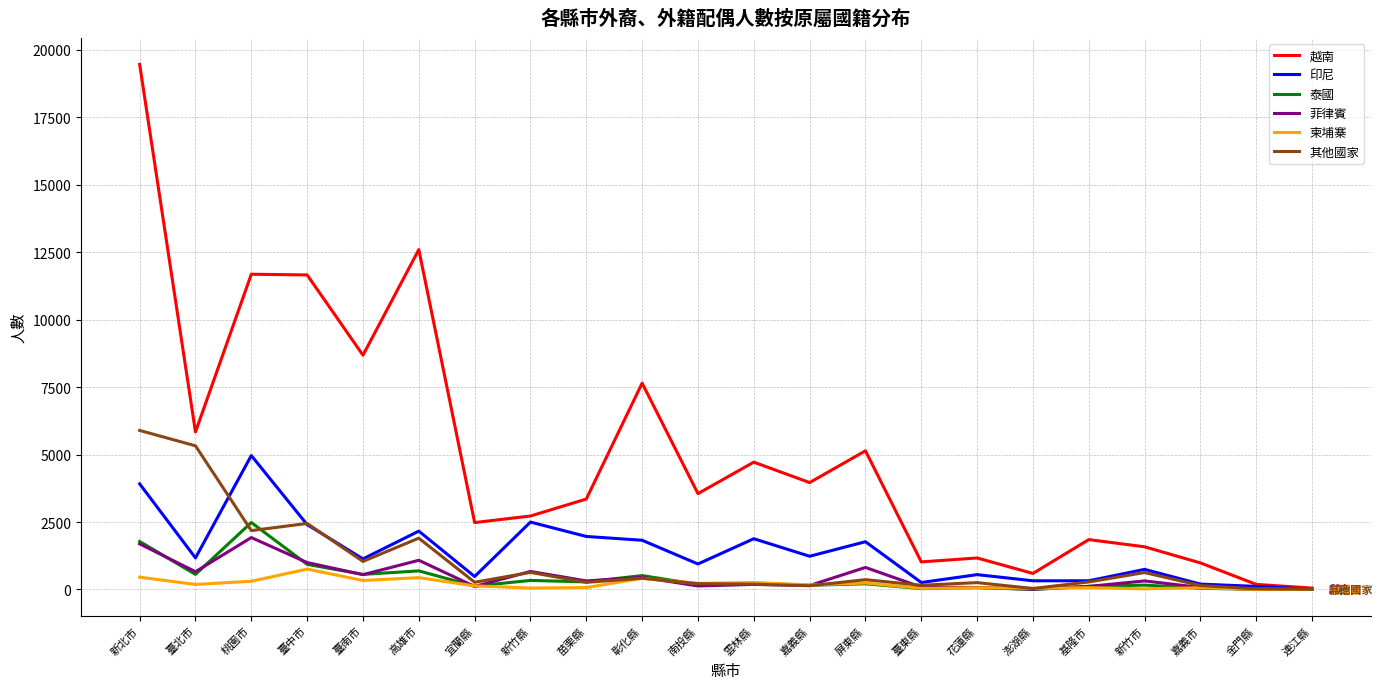

What is the difference between the second highest and second lowest values in the 印尼 series?

3801